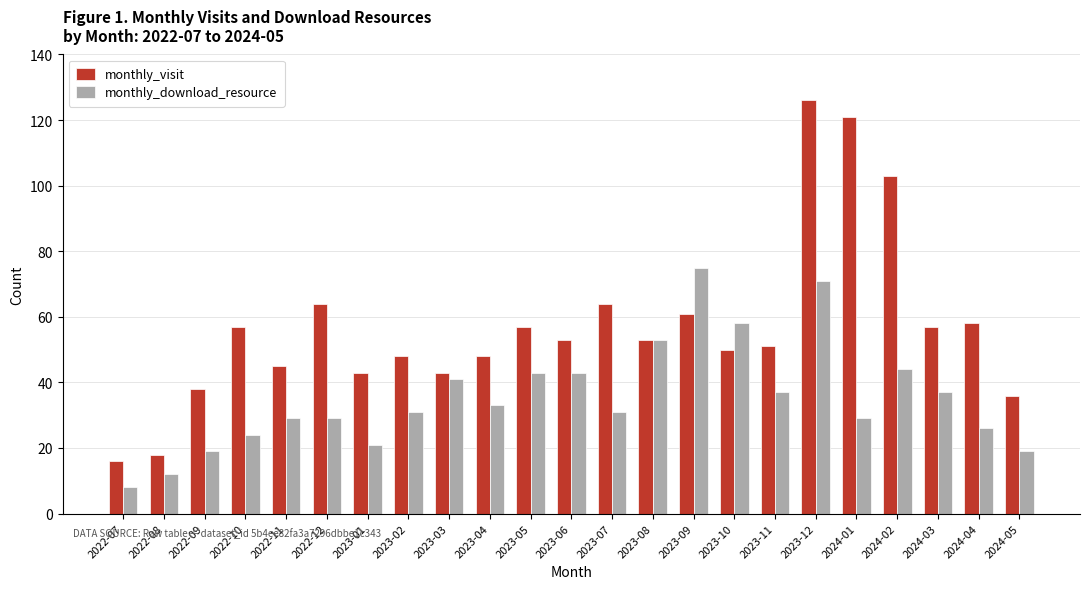

What is the difference between the highest and lowest values at 2023-03?

2